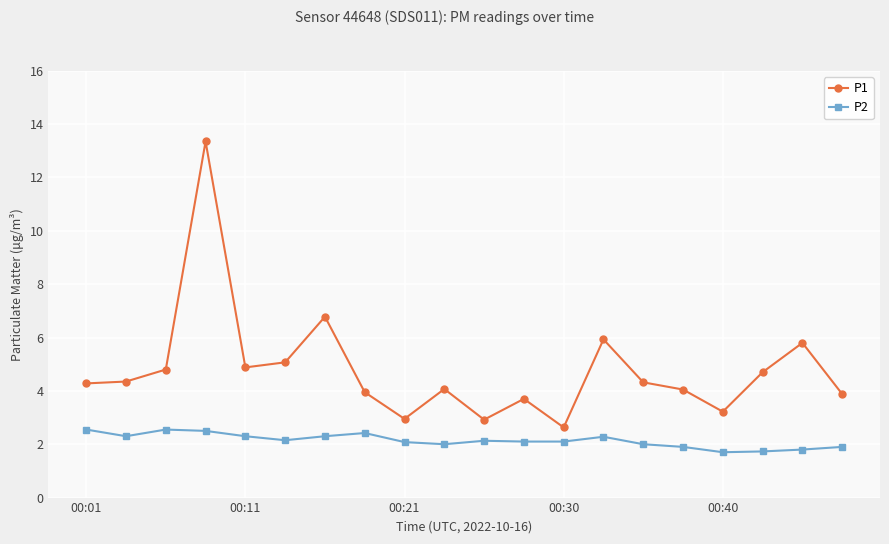

True or false: P2 and P1 cross at least once.

False